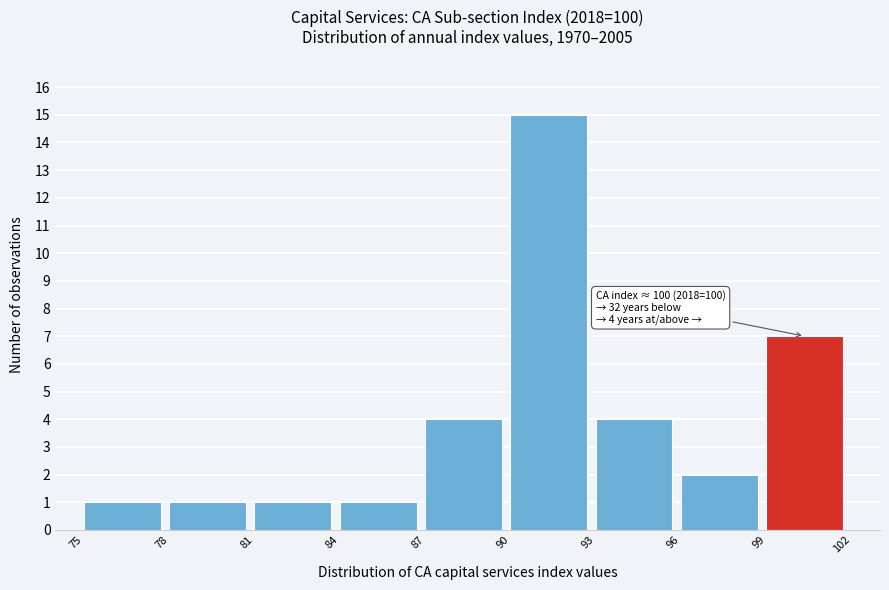

Over which range of the x-axis is the bar tallest?

90 to 93